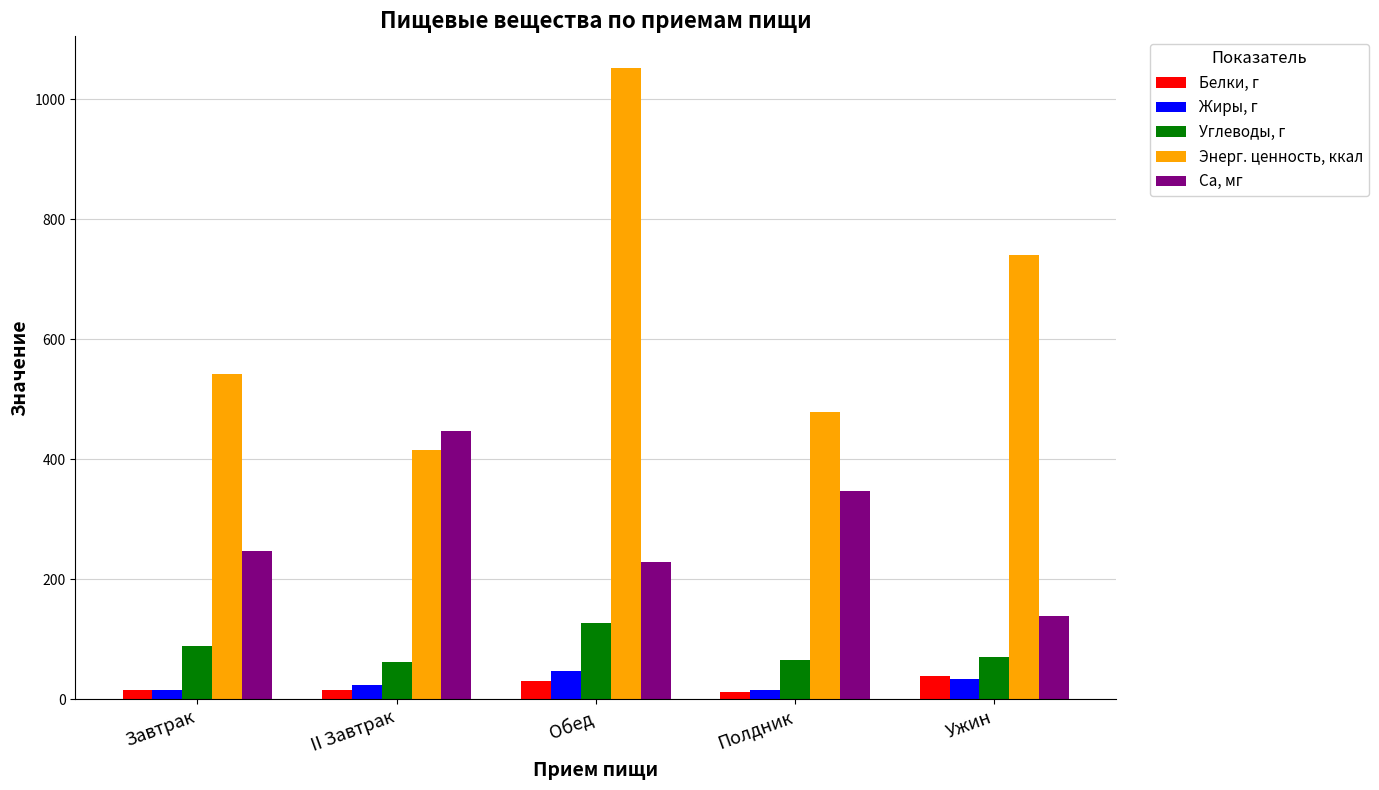

How many bars are there in each group?

5